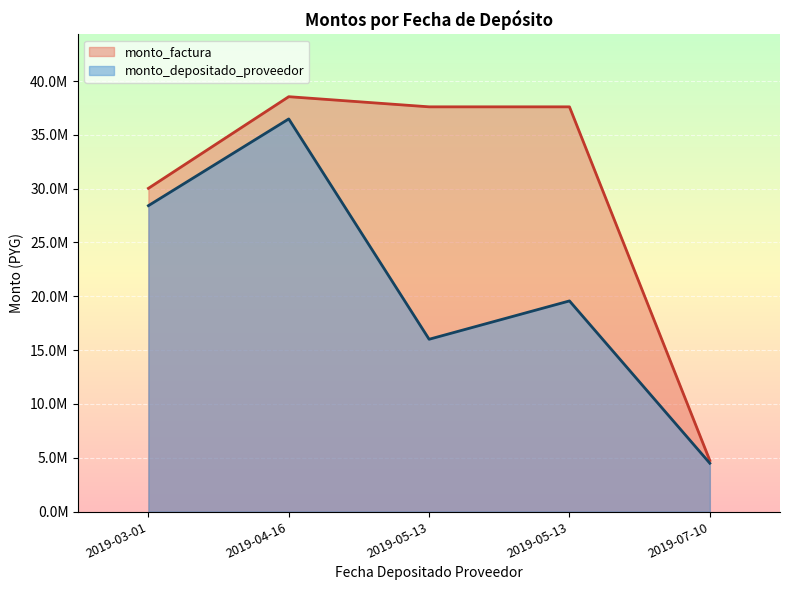

True or false: monto_factura and monto_depositado_proveedor cross at least once.

False